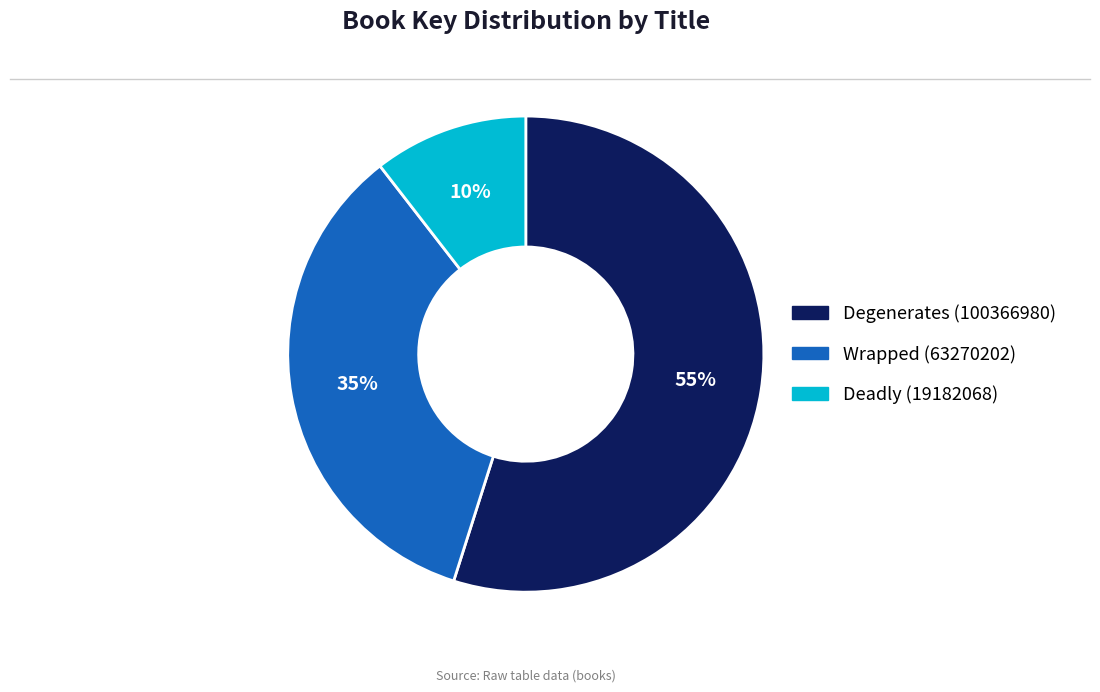

Rank the categories by value from lowest to highest.

Deadly (19182068), Wrapped (63270202), Degenerates (100366980)